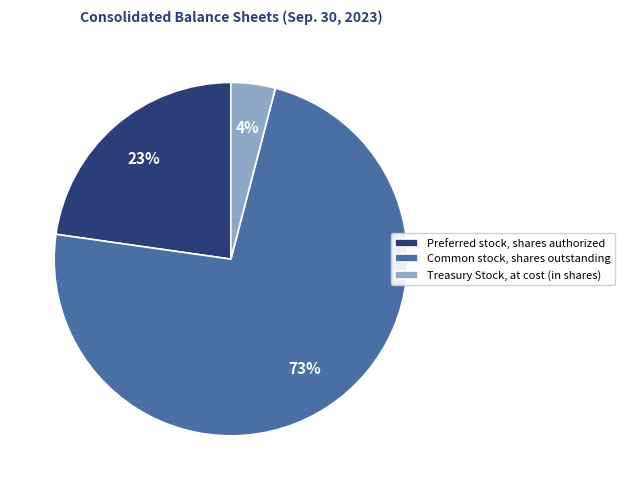

Does Treasury Stock, at cost (in shares) account for over 50% of the chart?

No